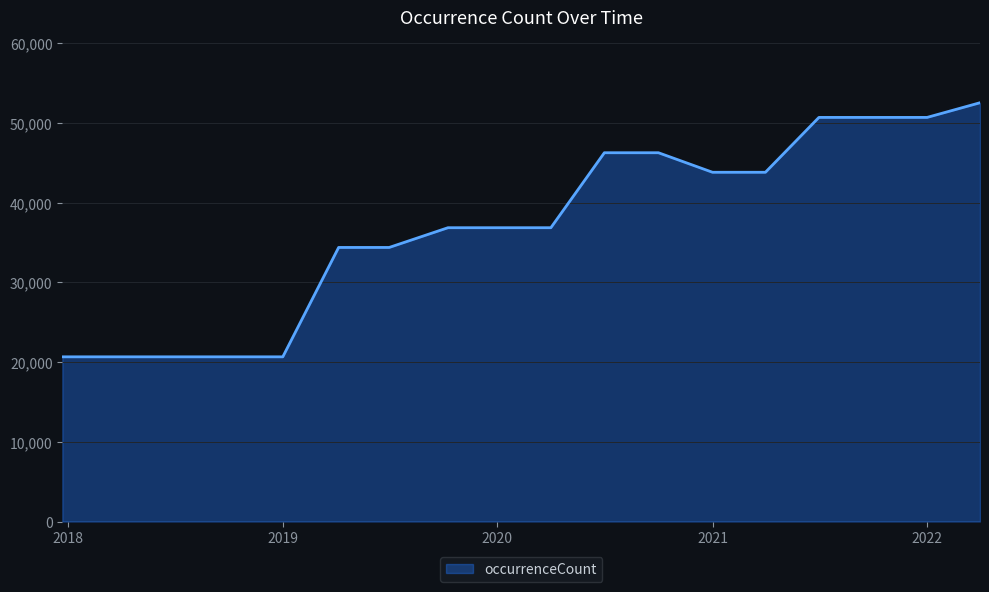

How many lines are shown in the chart?

1